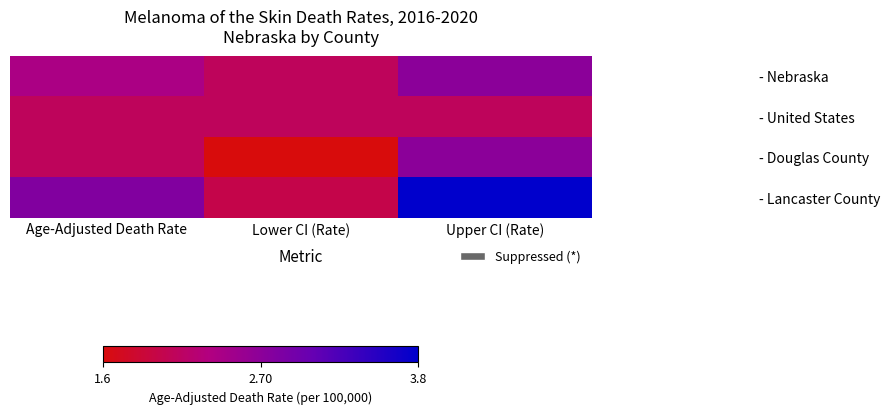

Reading right to left, transcribe all the data shown in this chart.

- Nebraska: Upper CI (Rate)=2.7	Lower CI (Rate)=2.1	Age-Adjusted Death Rate=2.4
- United States: Upper CI (Rate)=2.1	Lower CI (Rate)=2.1	Age-Adjusted Death Rate=2.1
- Douglas County: Upper CI (Rate)=2.7	Lower CI (Rate)=1.6	Age-Adjusted Death Rate=2.1
- Lancaster County: Upper CI (Rate)=3.8	Lower CI (Rate)=2.0	Age-Adjusted Death Rate=2.8